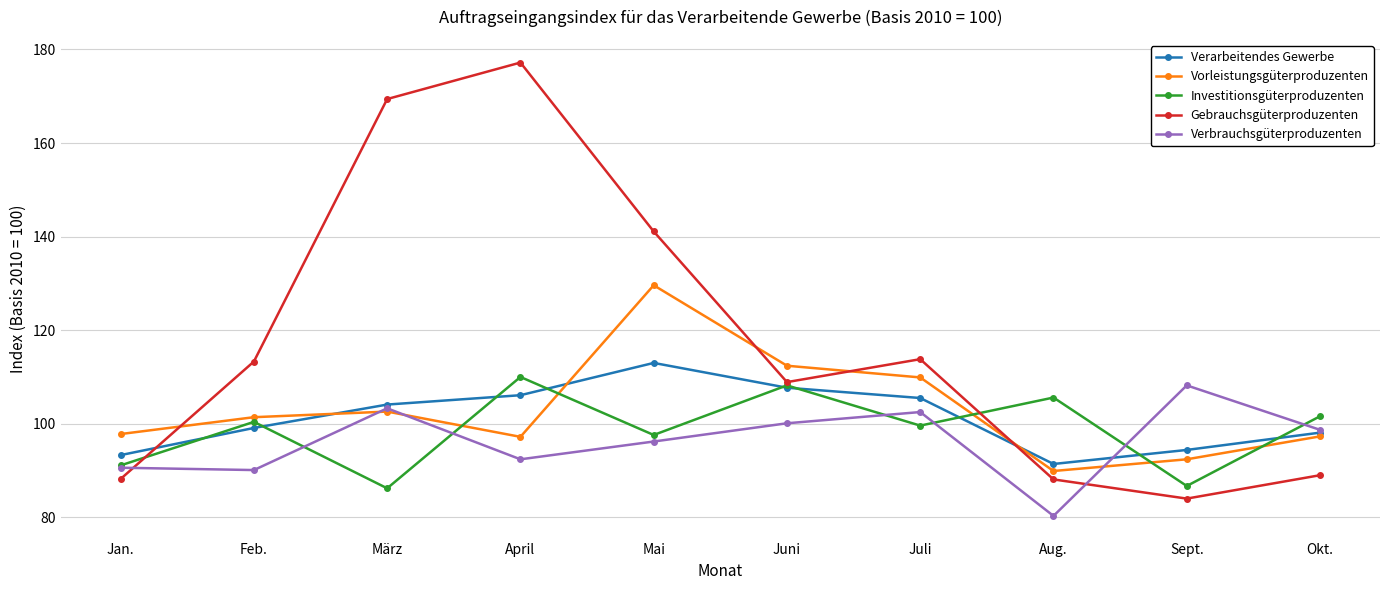

How many lines are shown in the chart?

5